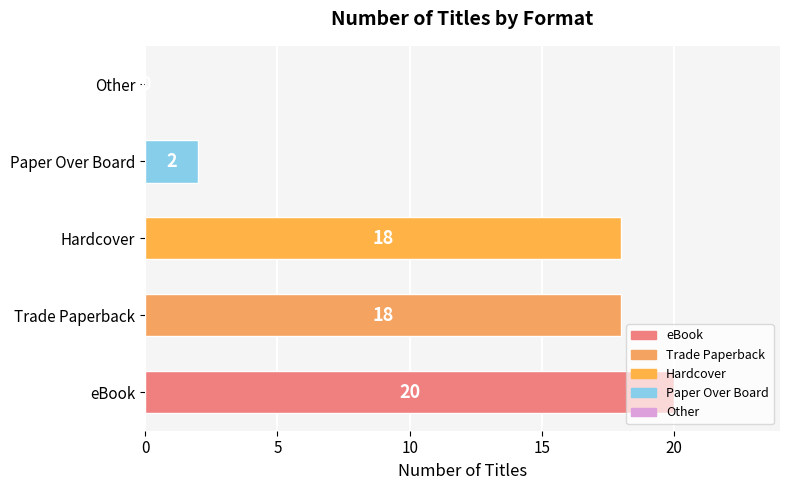

The chart shows a value of 20 at eBook. True or false?

True